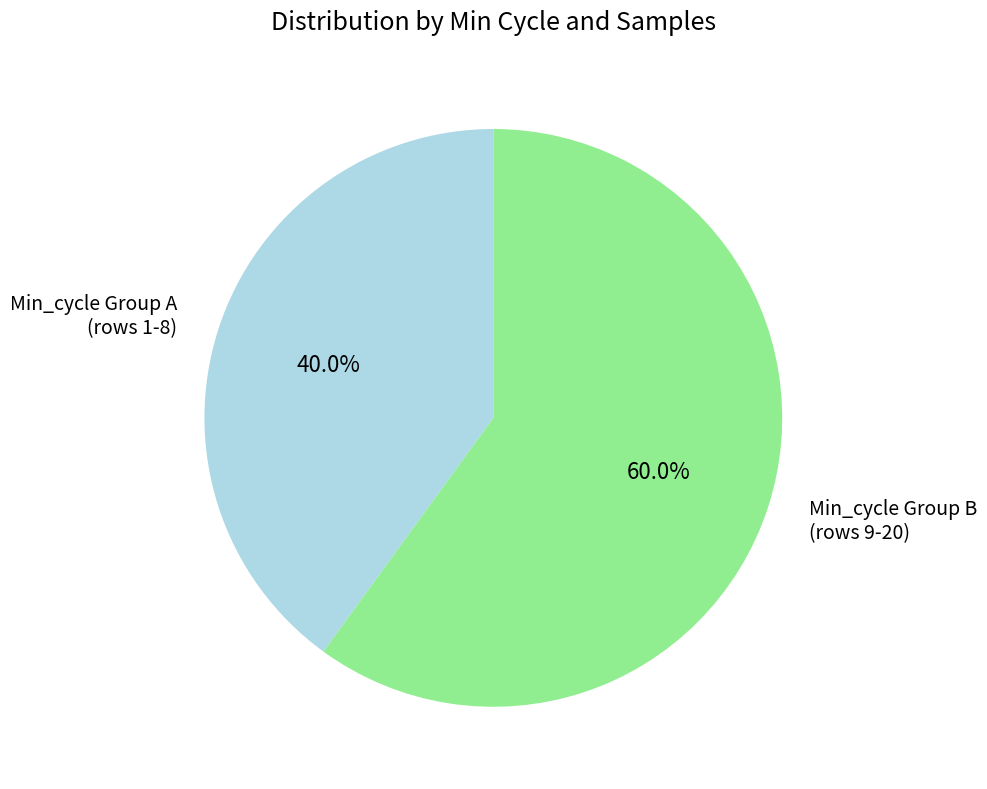

What is the majority slice?

Min_cycle Group B (rows 9-20)